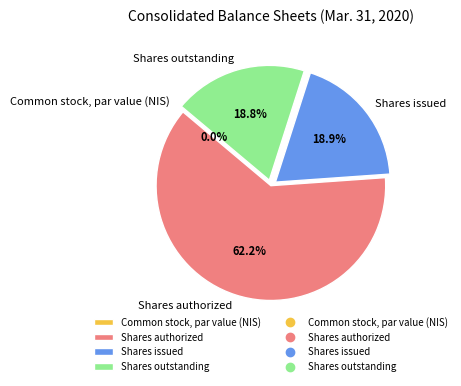

Which slice represents more than half of the pie?

Shares authorized